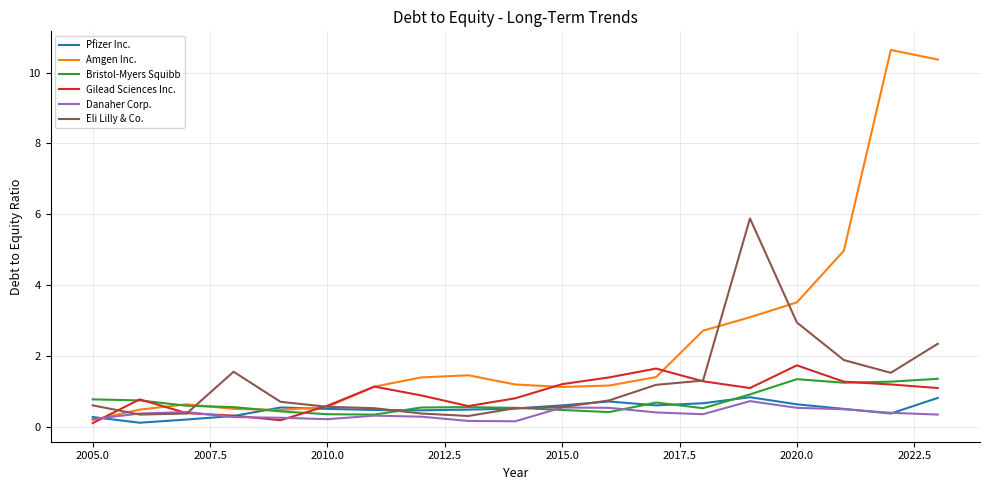

Which series has the largest total across all categories?

Amgen Inc.